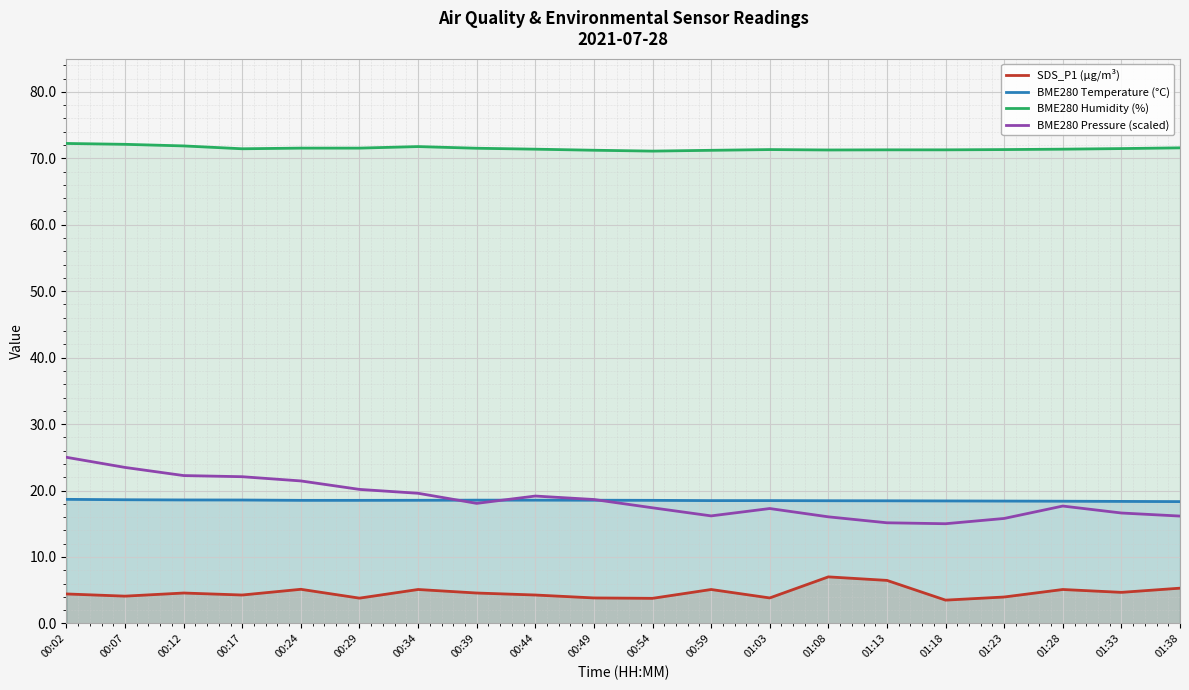

Where is BME280 Pressure (scaled) nearest to the value 20?

00:29